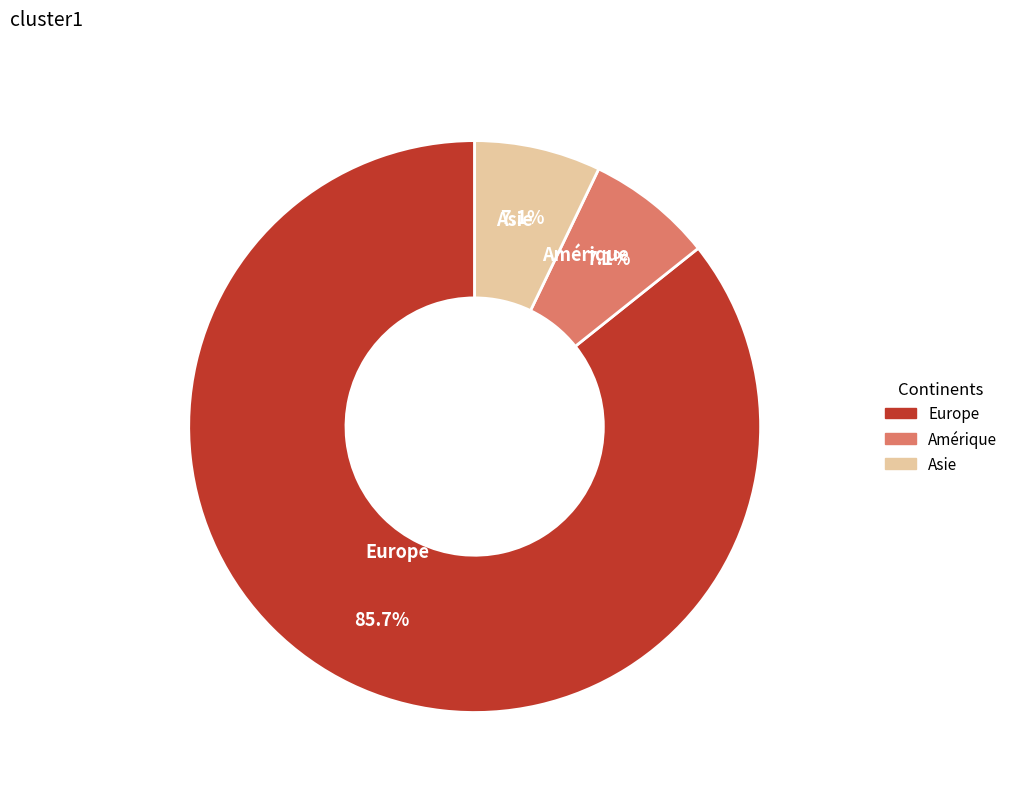

Between Amérique and Europe, which is larger?

Europe